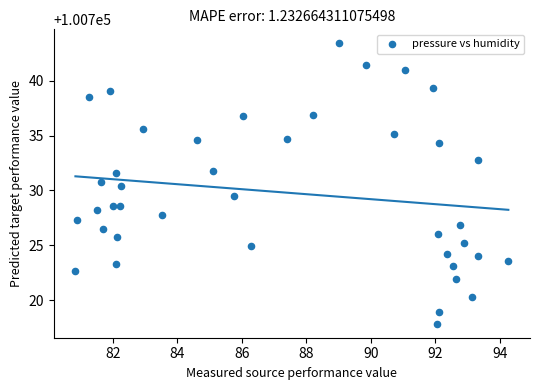

What is the range of X values (max minus min)?

13.4